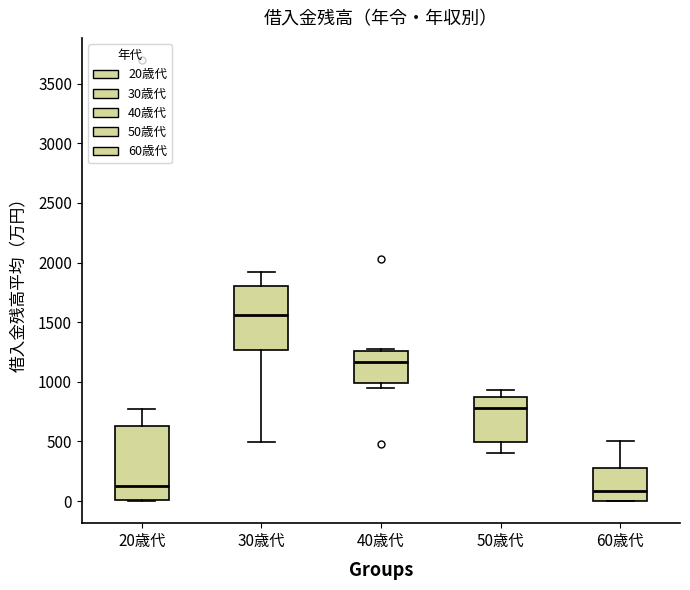

Which box is the tallest, from its lower edge to its upper edge?

20歳代